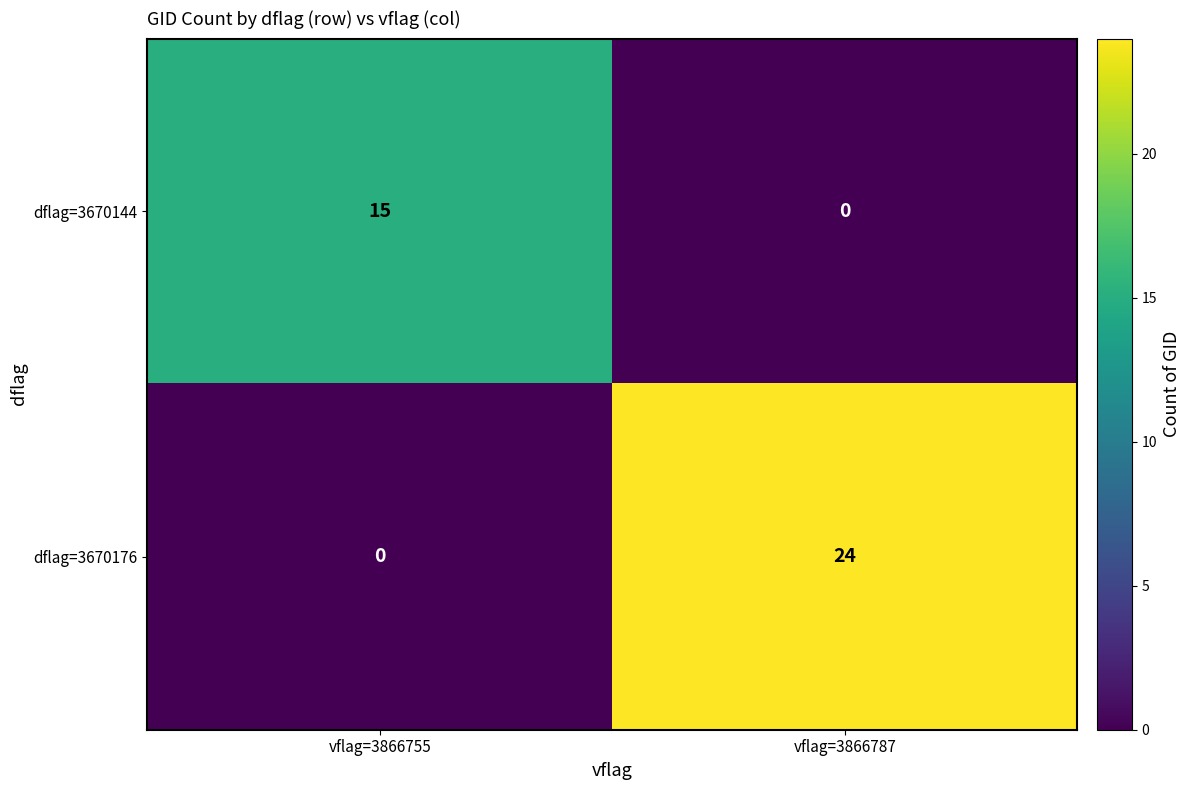

Rank the series at vflag=3866787 from lowest to highest value.

dflag=3670144, dflag=3670176